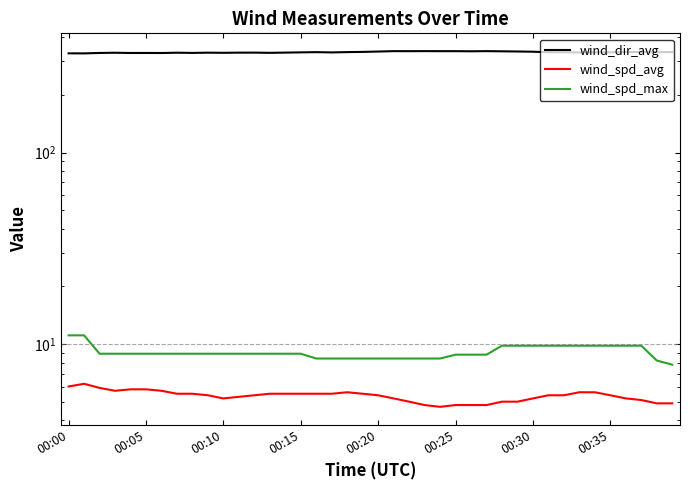

What is the label of the 10th point from the left?

9